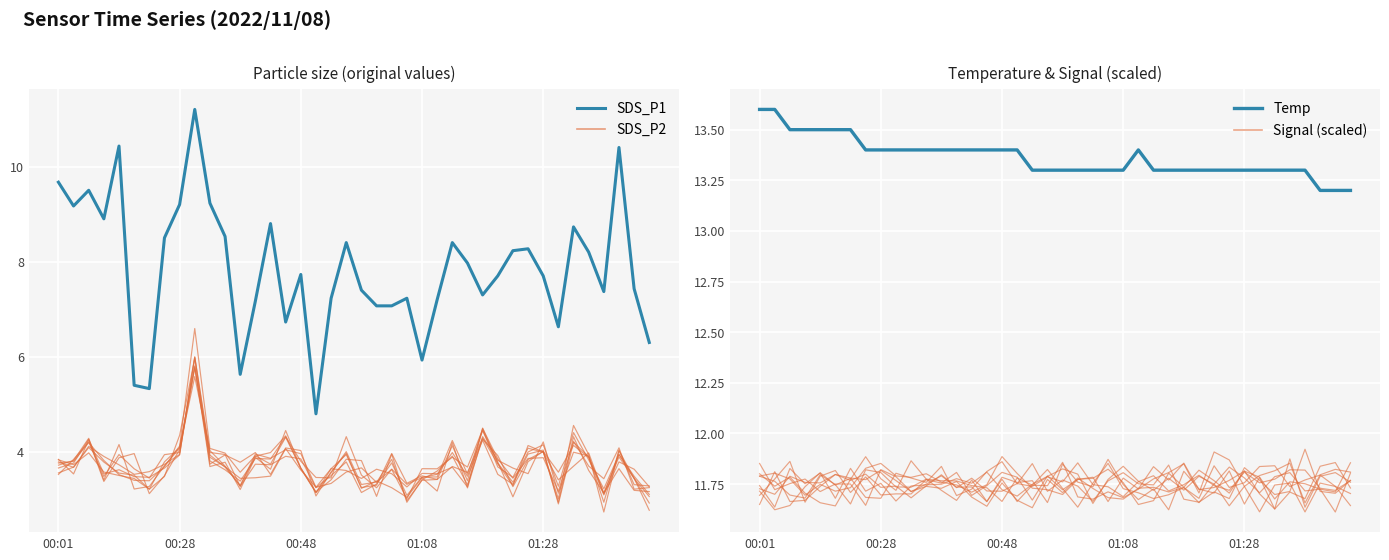

Reading right to left, what are all the values shown in this chart?

SDS_P1: 6.3	7.4	10.4	7.4	8.2	8.7	6.6	7.7	8.3	8.2	7.7	7.3	8.0	8.4	7.2	5.9	7.2	7.1	7.1	7.4	8.4	7.2	4.8	7.7	6.7	8.8	7.2	5.6	8.5	9.2	11.2	9.2	8.5	5.3	5.4	10.4	8.9	9.5	9.2	9.7
SDS_P2: 3.2	3.2	3.6	3.1	3.6	4.3	2.9	4.0	4.1	3.3	3.7	4.3	3.6	3.7	3.4	3.4	3.0	3.8	3.4	3.7	3.6	3.3	3.3	3.6	4.1	3.5	3.5	3.4	3.7	3.9	6.0	3.9	3.7	3.6	3.5	3.7	3.9	4.1	3.7	3.8
Temp: 13.2	13.2	13.2	13.3	13.3	13.3	13.3	13.3	13.3	13.3	13.3	13.3	13.3	13.3	13.4	13.3	13.3	13.3	13.3	13.3	13.3	13.3	13.4	13.4	13.4	13.4	13.4	13.4	13.4	13.4	13.4	13.4	13.4	13.5	13.5	13.5	13.5	13.5	13.6	13.6
Signal (scaled): 11.7	11.9	11.8	11.7	11.7	11.6	11.8	11.7	11.8	11.7	11.7	11.8	11.6	11.7	11.7	11.7	11.9	11.7	11.8	11.8	11.7	11.8	11.8	11.8	11.7	11.7	11.7	11.8	11.7	11.7	11.8	11.8	11.6	11.7	11.8	11.7	11.8	11.8	11.7	11.9